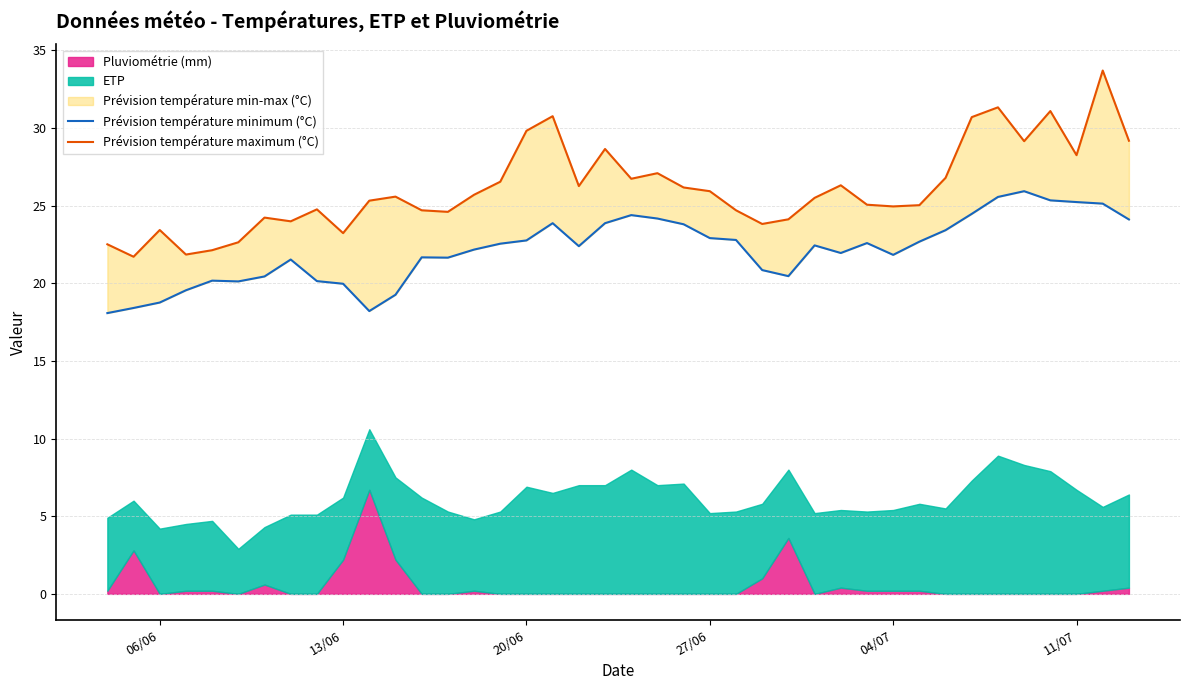

True or false: Prévision température maximum (°C) and Prévision température minimum (°C) cross at least once.

False